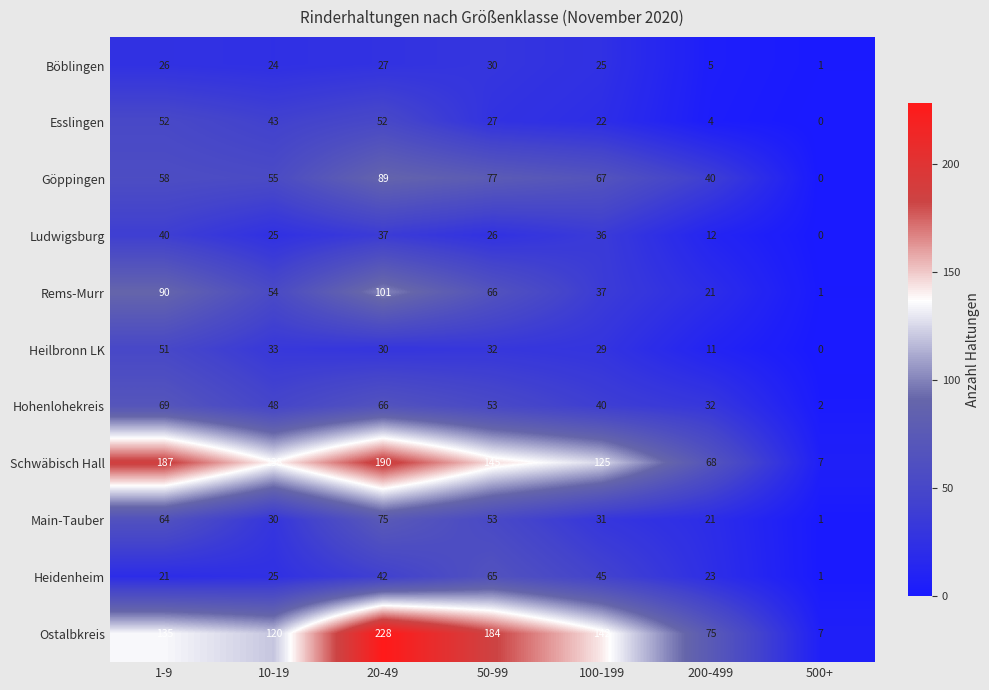

What is the sum of the Rems-Murr values at 500+ and 200-499?

22